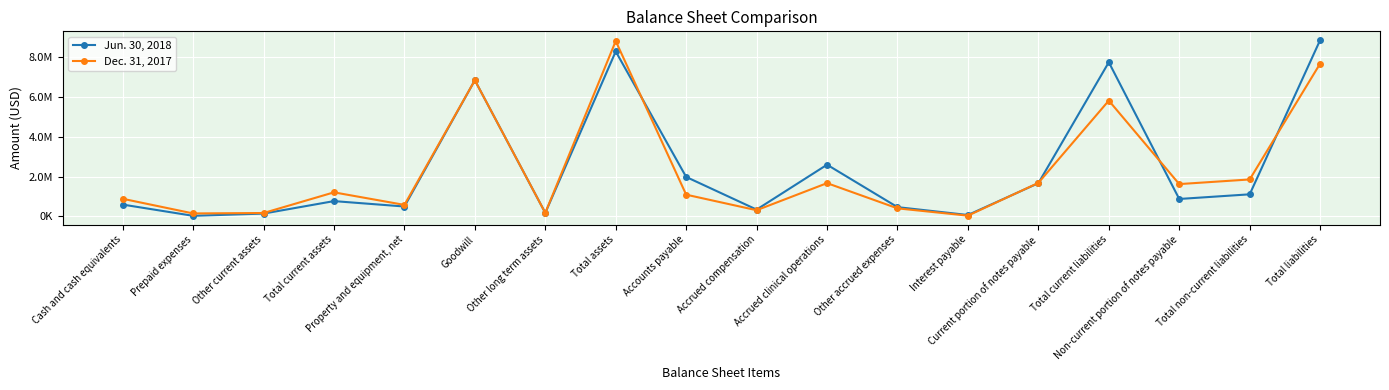

What are all the series names shown in the legend?

Jun. 30, 2018, Dec. 31, 2017